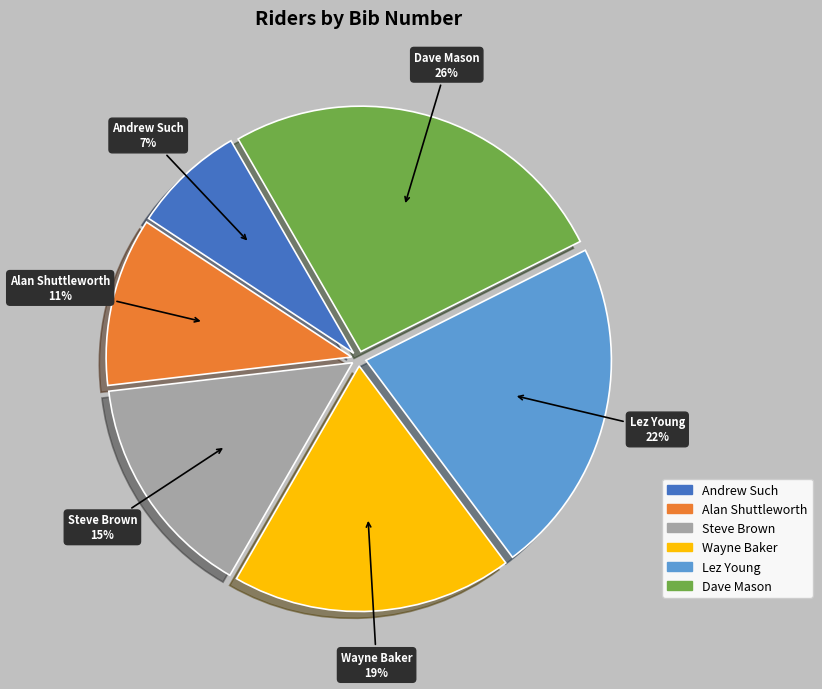

Combined, do Andrew Such and Alan Shuttleworth account for over 50%?

No